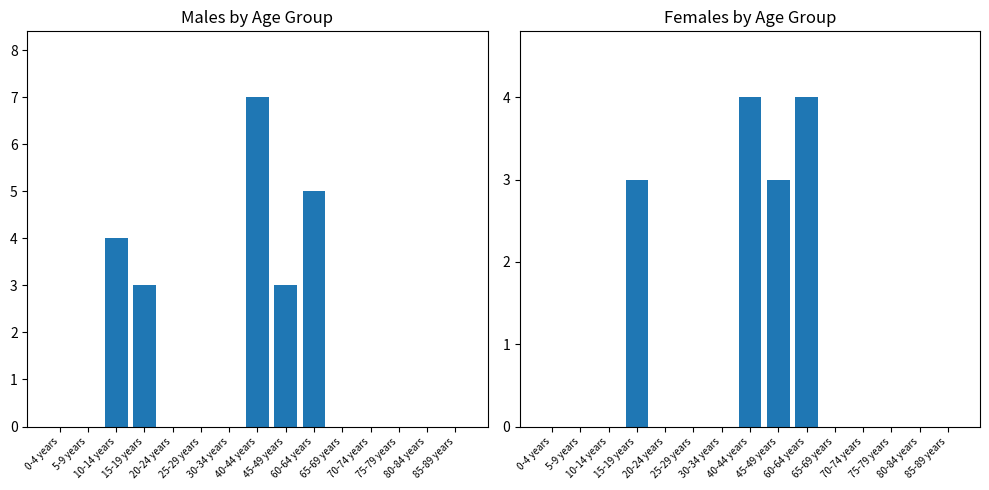

How many bars are there in each group?

2